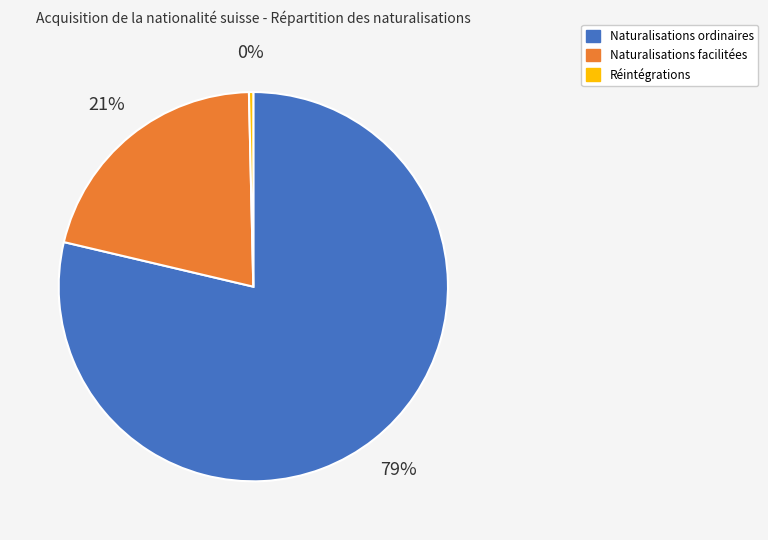

To the nearest percent, what is the difference between the Naturalisations ordinaires and Naturalisations facilitées slice percentages?

58%